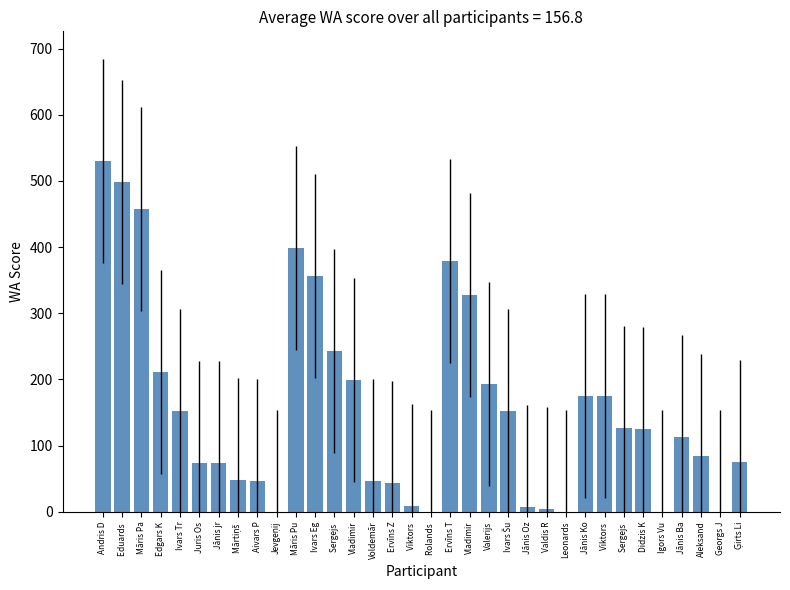

Reading left to right, list all the values displayed in this chart.

530	499	458	211	153	74	74	48	47	0	398	357	243	199	46	44	9	0	379	328	193	153	7	4	0	175	175	127	125	0	113	85	0	76